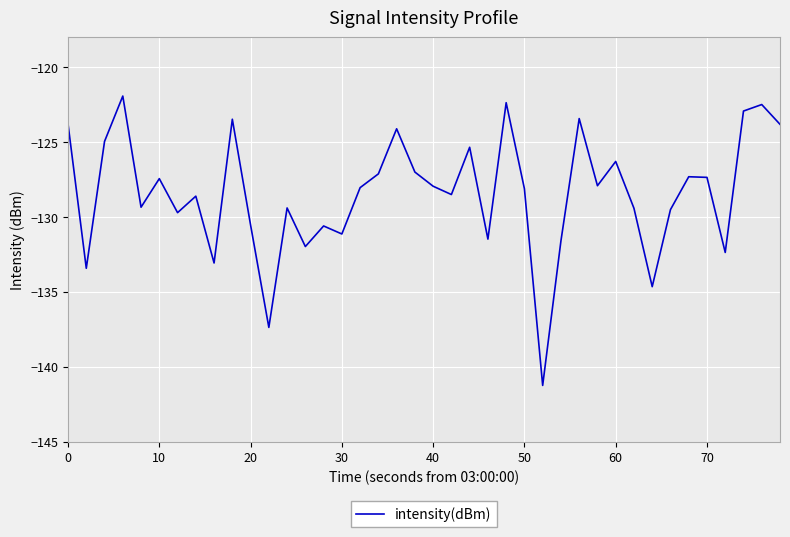

What is the difference between the maximum and minimum values?

19.3